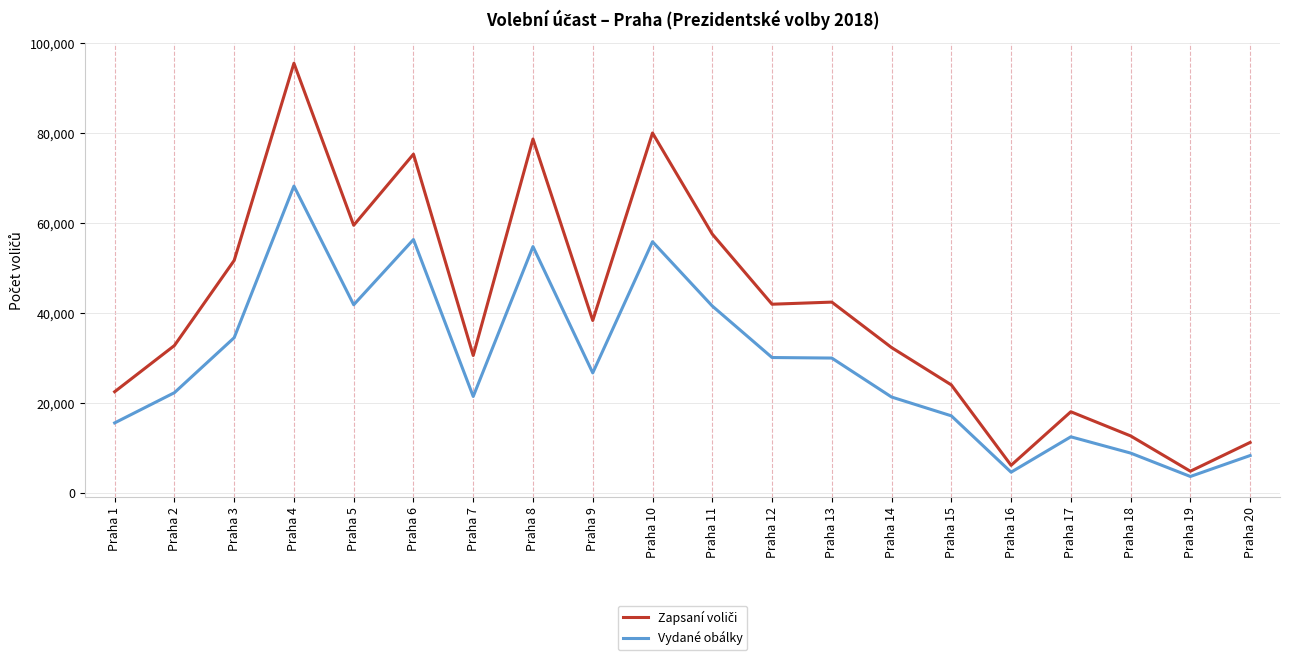

At which category does the chart reach its peak across all series?

Praha 4